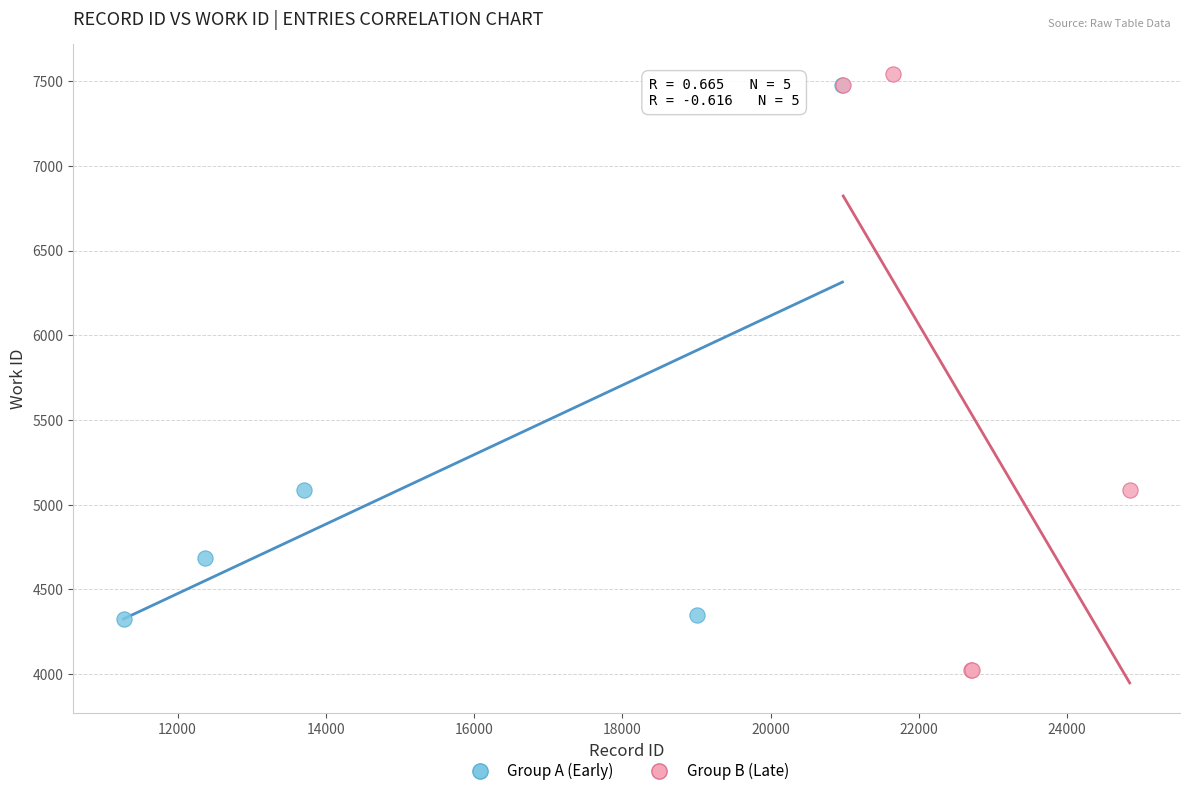

What are all the series names shown in the legend?

Group A (Early), Group B (Late)